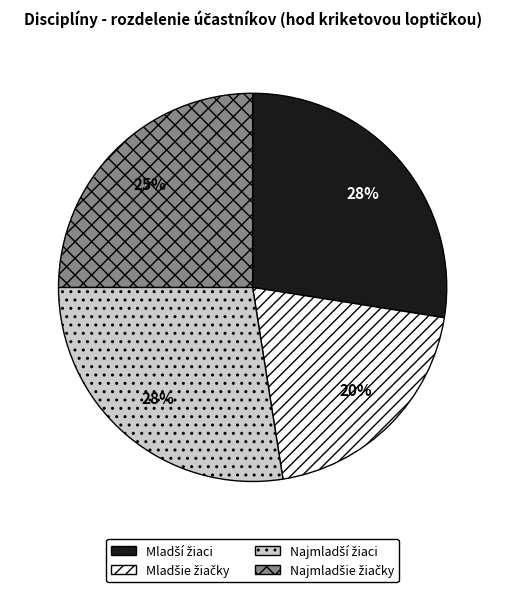

Does any single category account for the majority?

No